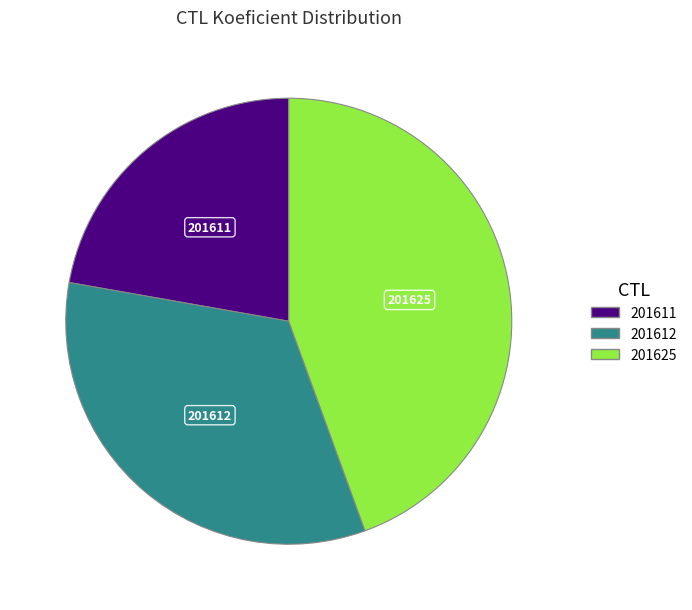

Is there a majority slice in this chart?

No